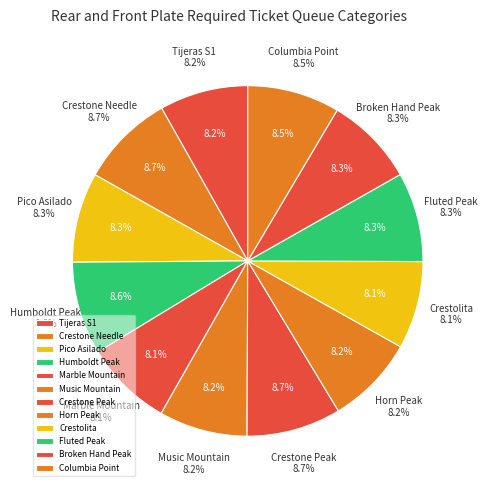

Which slice is the smallest?

Marble Mountain